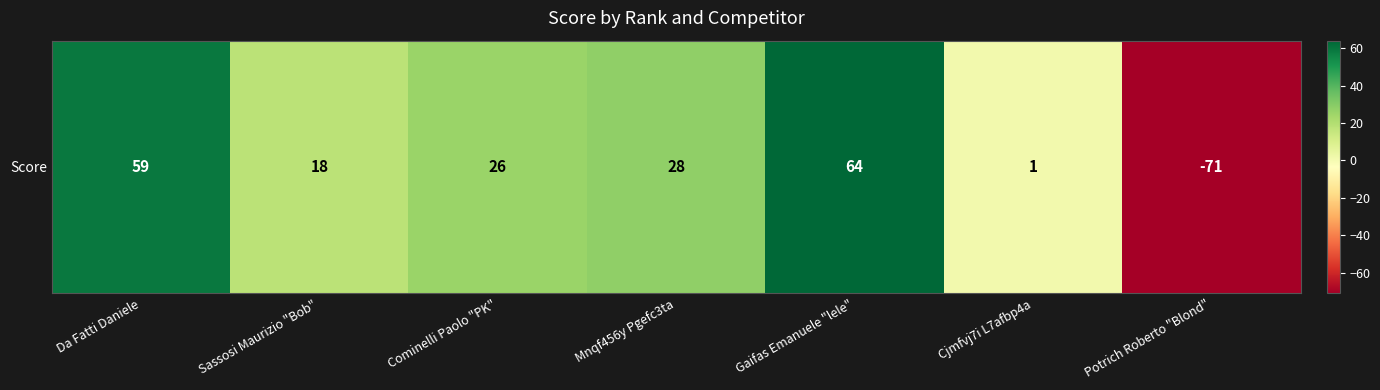

How many data points are less than 26?

3